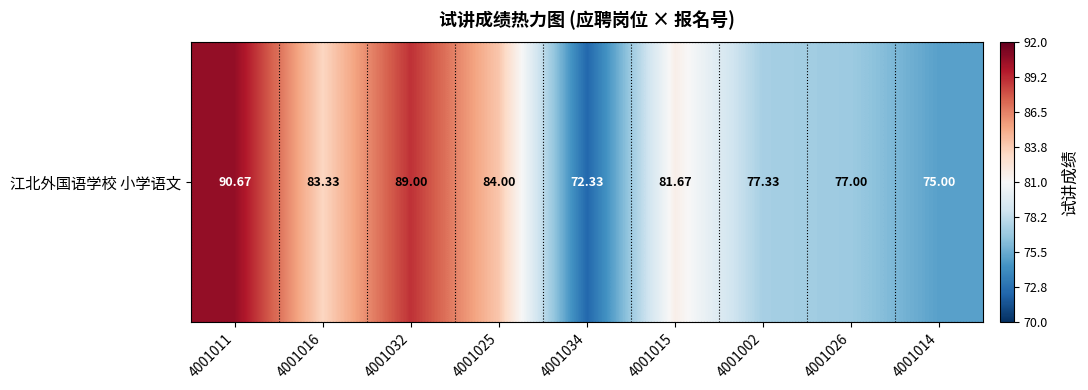

Reading left to right, extract all data points from this chart.

4001011=90.7	4001016=83.3	4001032=89.0	4001025=84.0	4001034=72.3	4001015=81.7	4001002=77.3	4001026=77.0	4001014=75.0